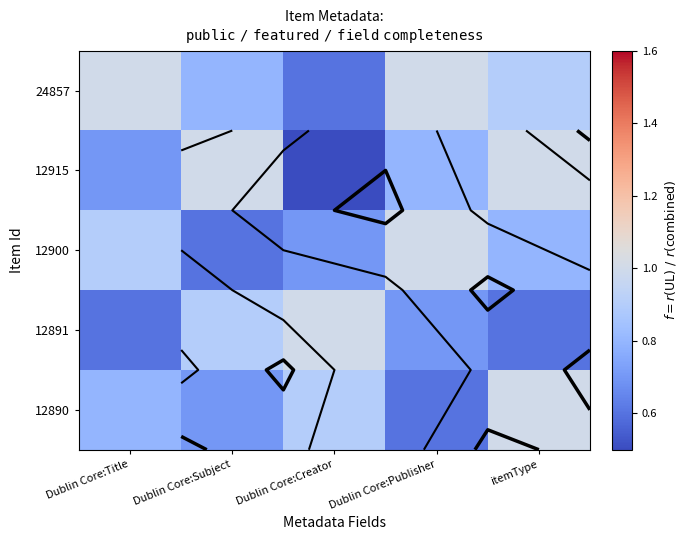

Rank the series at Dublin Core:Title from highest to lowest value.

24857, 12900, 12890, 12915, 12891